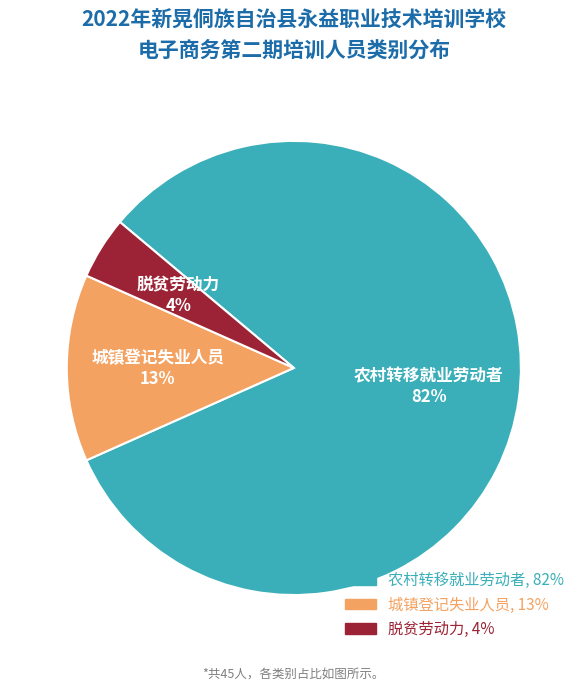

Is the sum of 农村转移就业劳动者 and 城镇登记失业人员 greater than half?

Yes